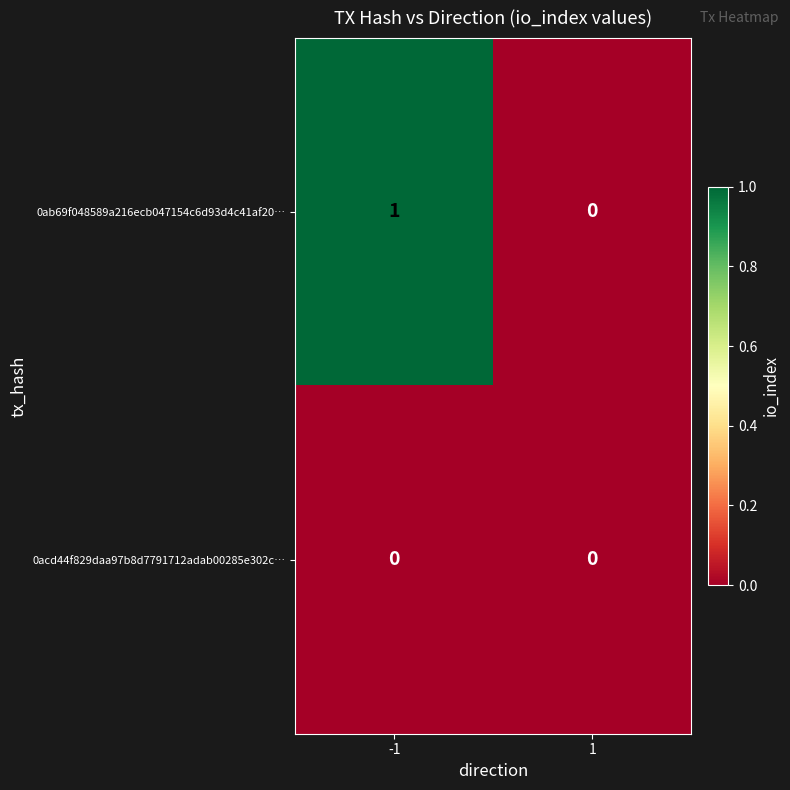

Reading right to left, extract all data points from this chart.

0ab69f048589a216ecb047154c6d93d4c41af20…: 0	1
0acd44f829daa97b8d7791712adab00285e302c…: 0	0